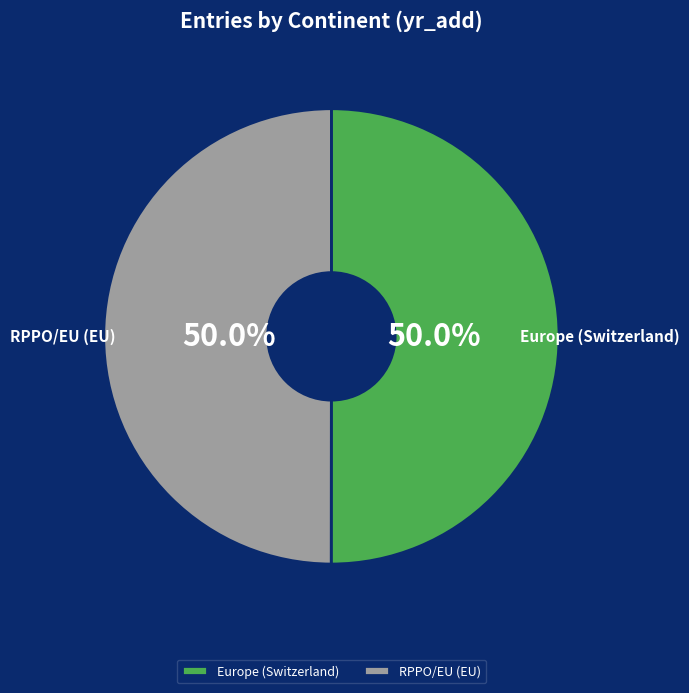

What portion of the pie excludes RPPO/EU (EU)?

50.0%